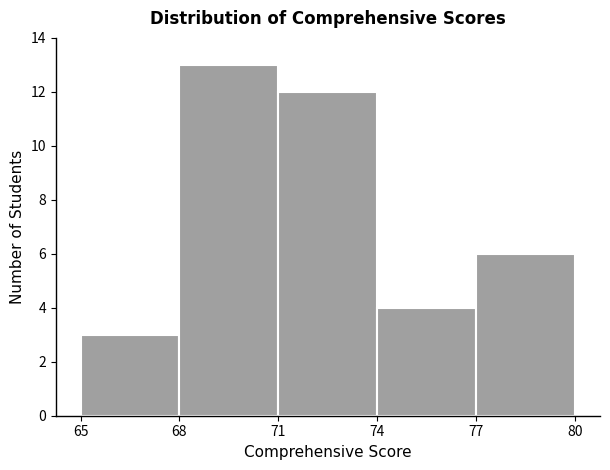

Reading left to right, list every bar in this chart as the range it spans on the x-axis followed by its height. The values are not printed on the chart, so give them approximately, as read against the axis.

65 to 68: 3
68 to 71: 13
71 to 74: 12
74 to 77: 4
77 to 80: 6